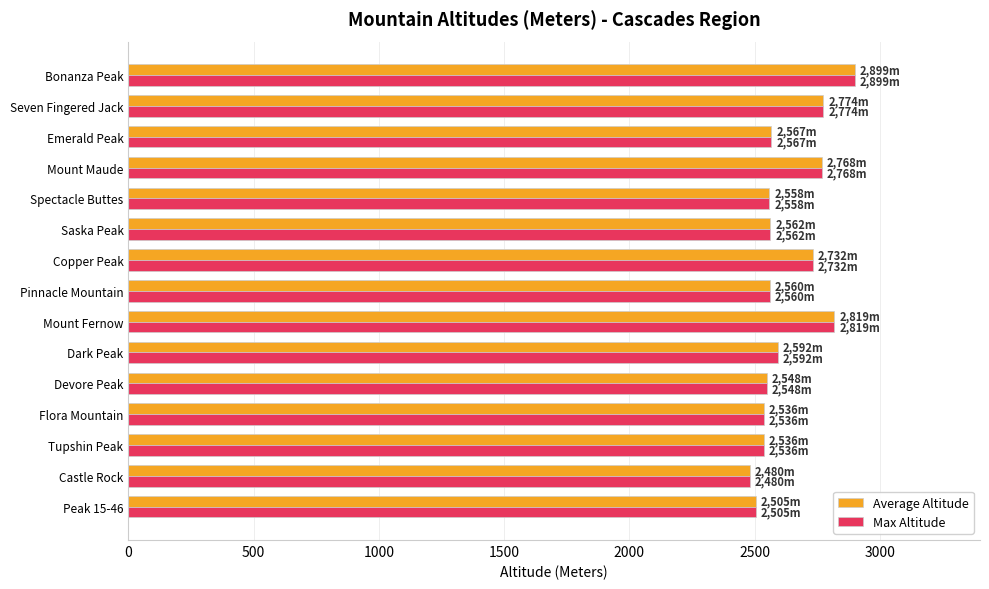

What is the smallest value displayed?

2480